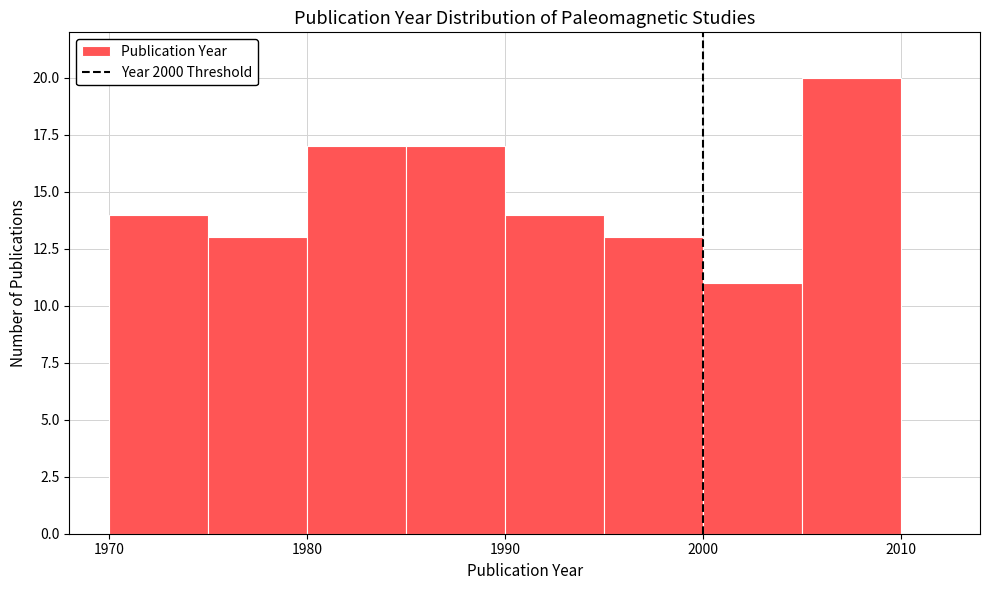

Reading left to right, list every bar in this chart as the range it spans on the x-axis followed by its height. The values are not printed on the chart, so give them approximately, as read against the axis.

1970 to 1975: 14
1975 to 1980: 13
1980 to 1985: 17
1985 to 1990: 17
1990 to 1995: 14
1995 to 2000: 13
2000 to 2005: 11
2005 to 2010: 20